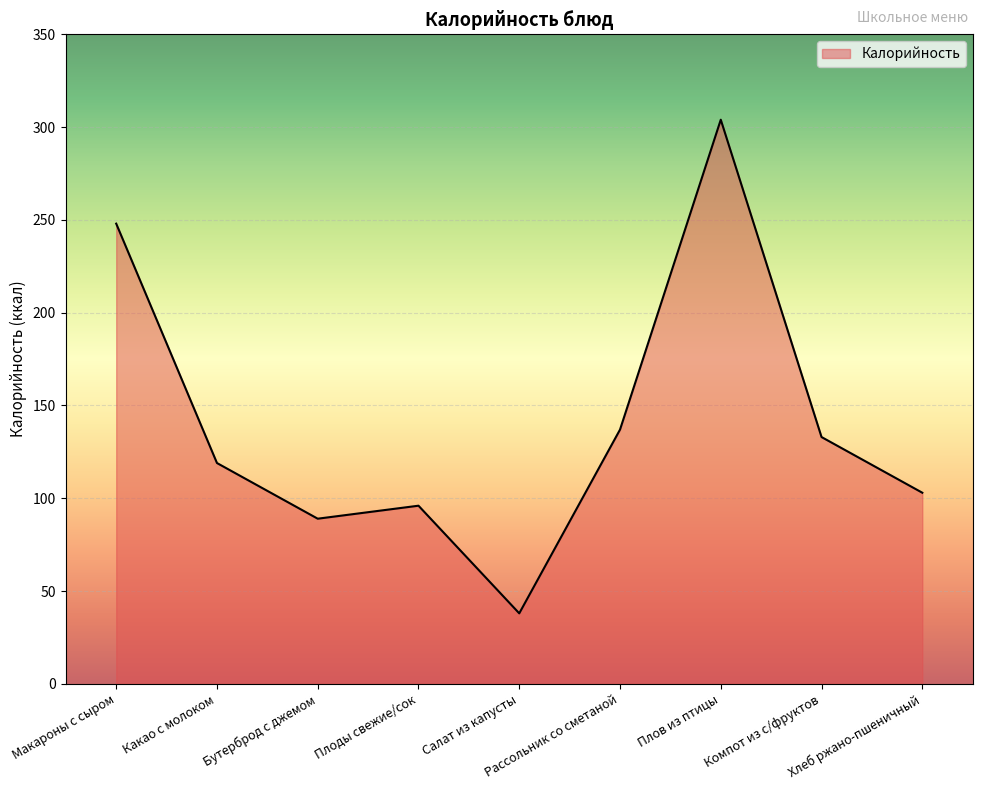

Reading left to right, list all the values displayed in this chart.

248	119	89	96	38	137	304	133	103